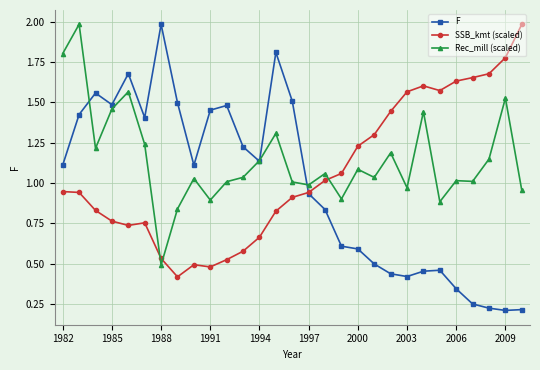

True or false: SSB_kmt (scaled) has more than 2 interior local peaks.

True